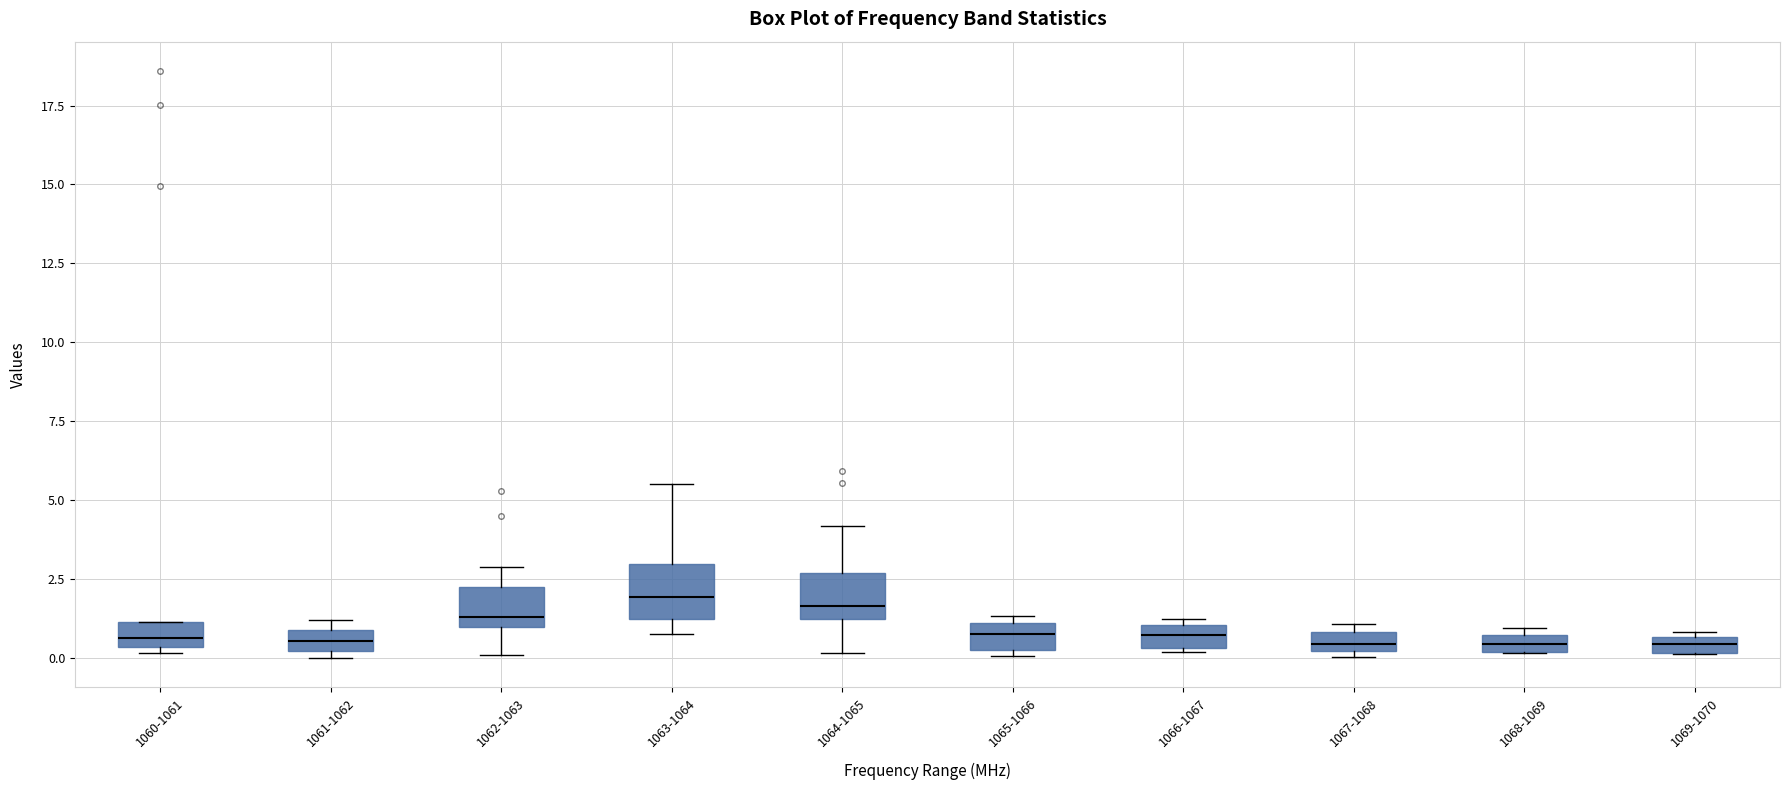

Where is the lower edge of the box for 1060-1061 on the y-axis? The values are not printed on the chart, so give them approximately, as read against the axis.

0.5